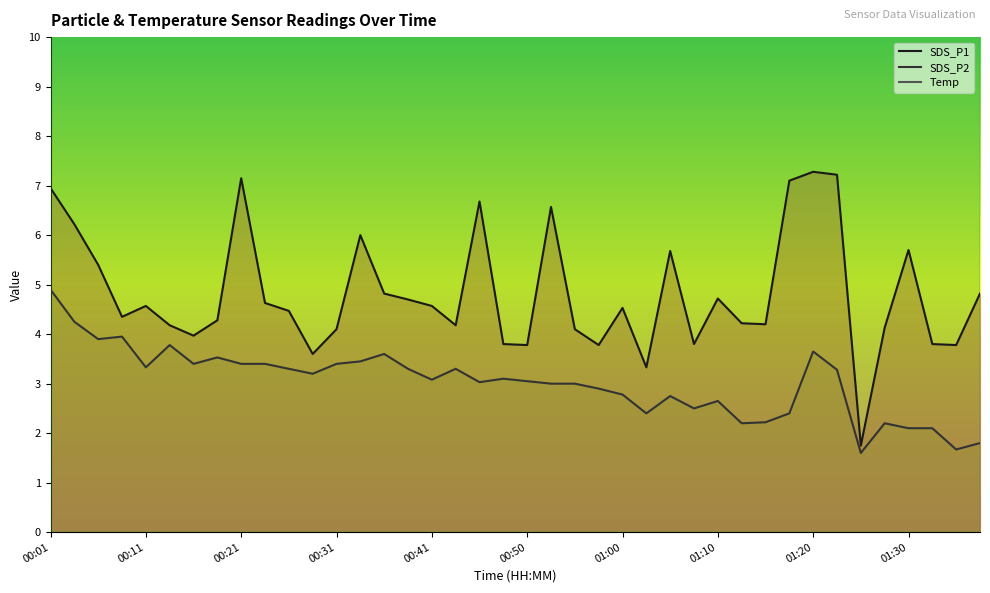

At which label does SDS_P2 reach its minimum?

34